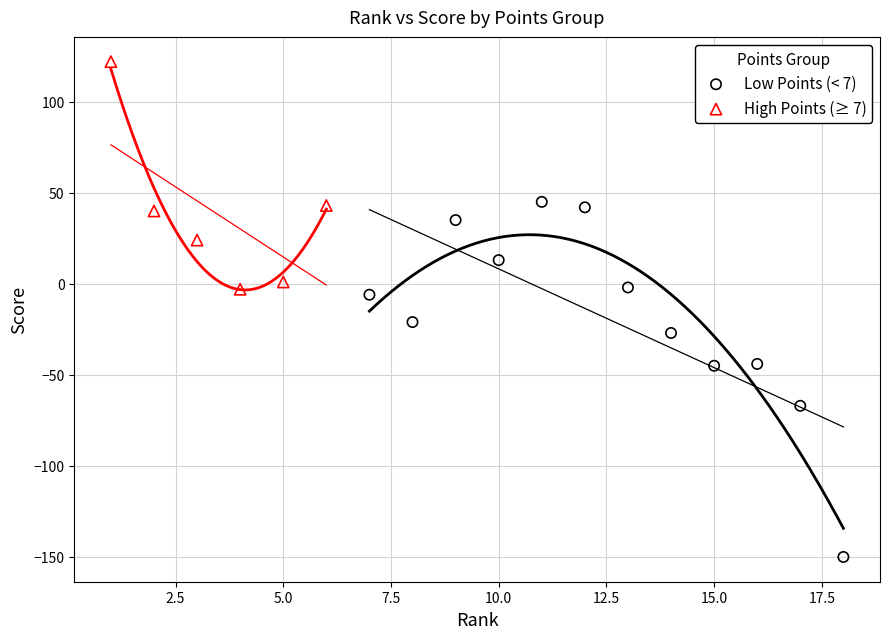

Which series has the largest Y range (max minus min)?

Low Points (< 7)